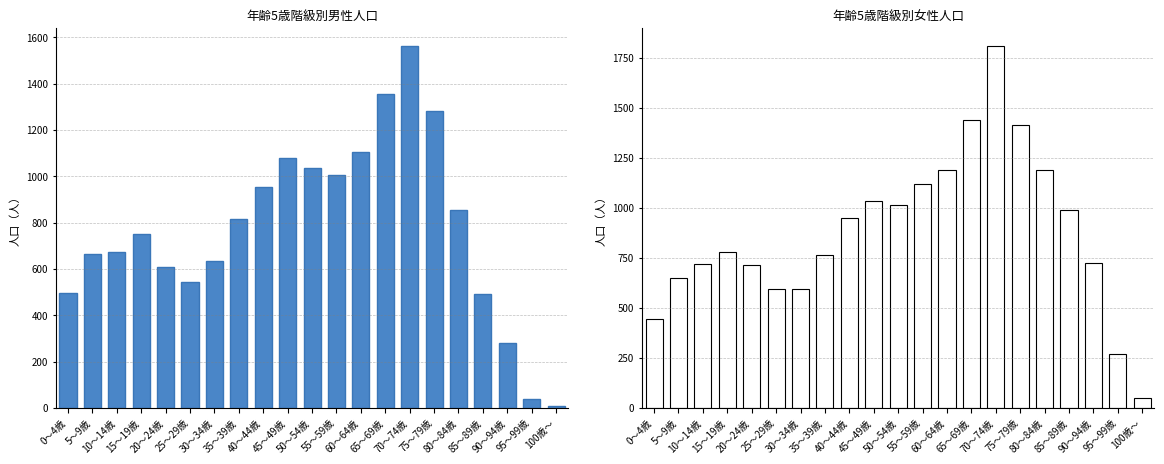

Is the value of 男 at 90～94歳 greater than the value of 女 at 75～79歳?

No